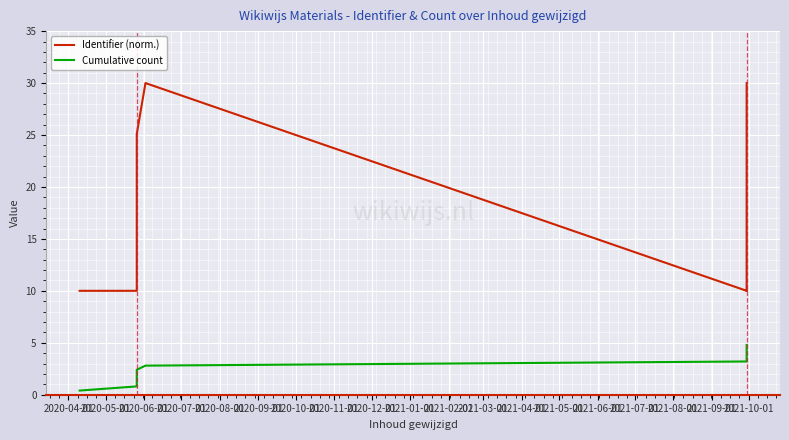

Rank the series by their average value, from lowest to highest.

Cumulative count, Identifier (norm.)